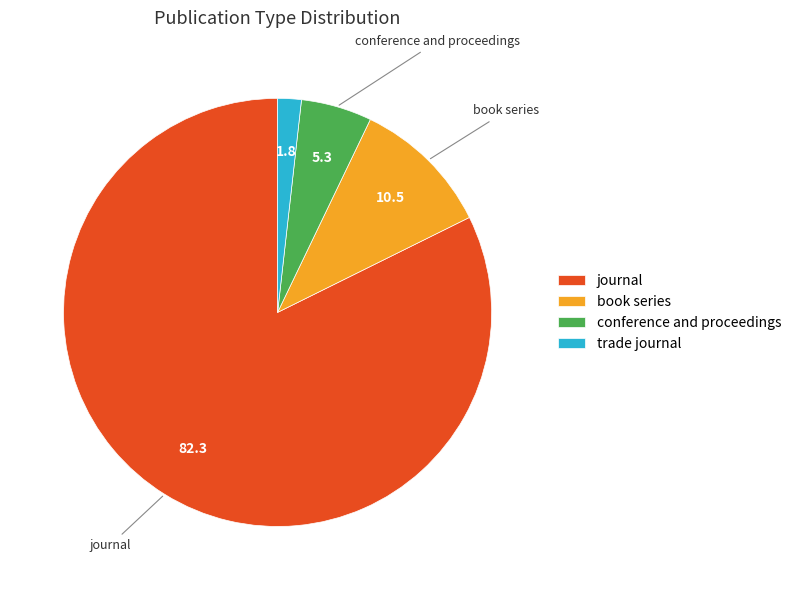

What is the largest slice in the pie chart?

journal